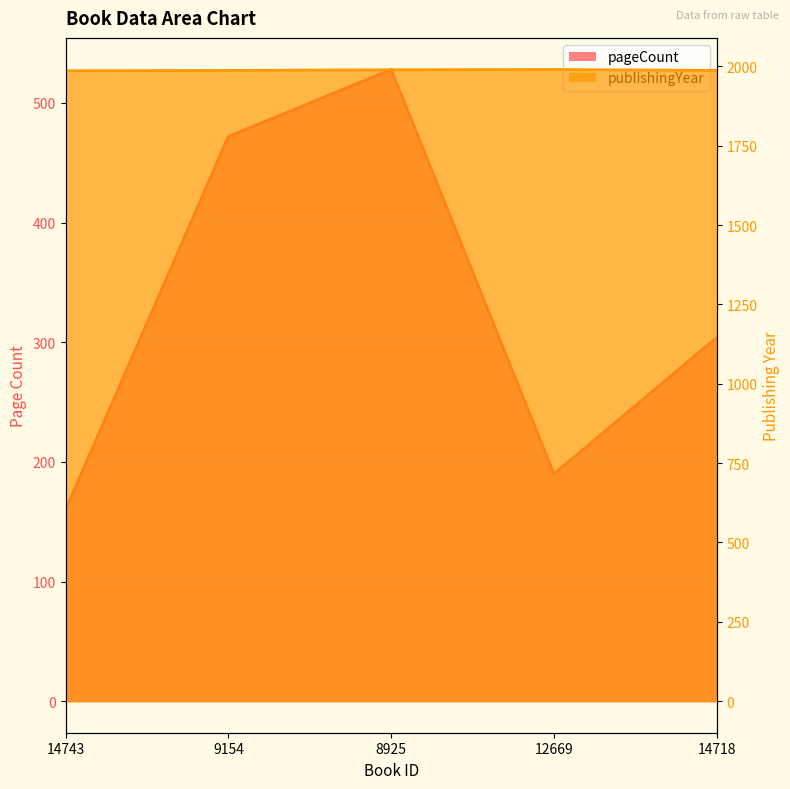

What is the difference between the publishingYear values at 14718 and 14743?

1